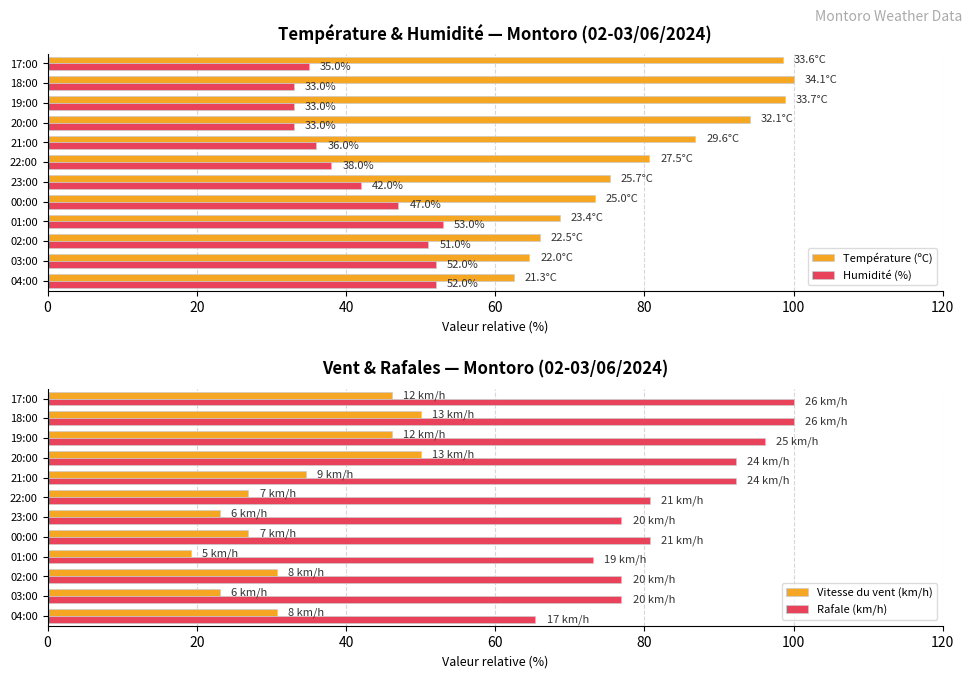

What is the highest value of the Rafale (km/h) series?

100.0